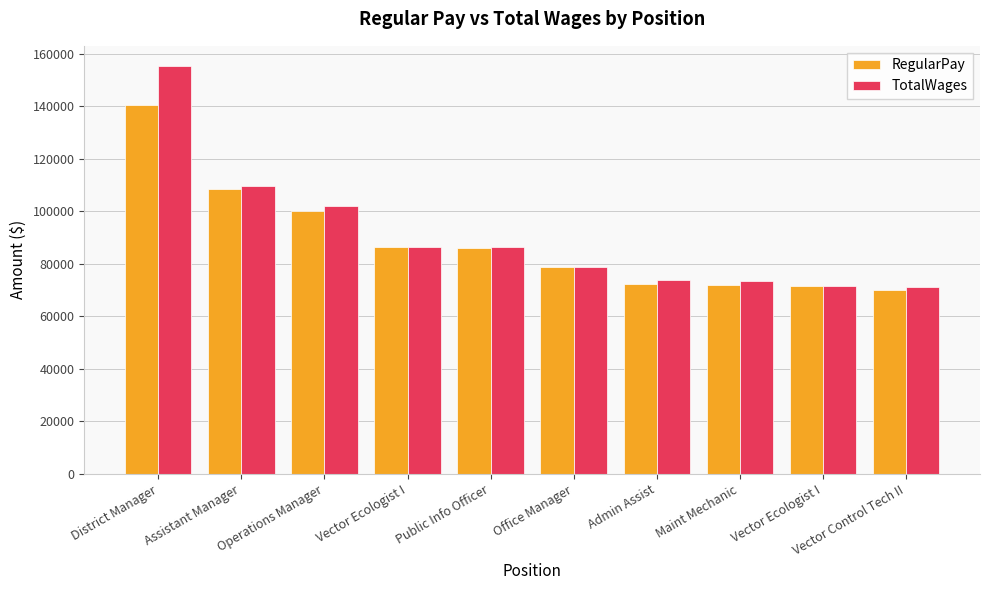

Which series has the largest total across all categories?

TotalWages